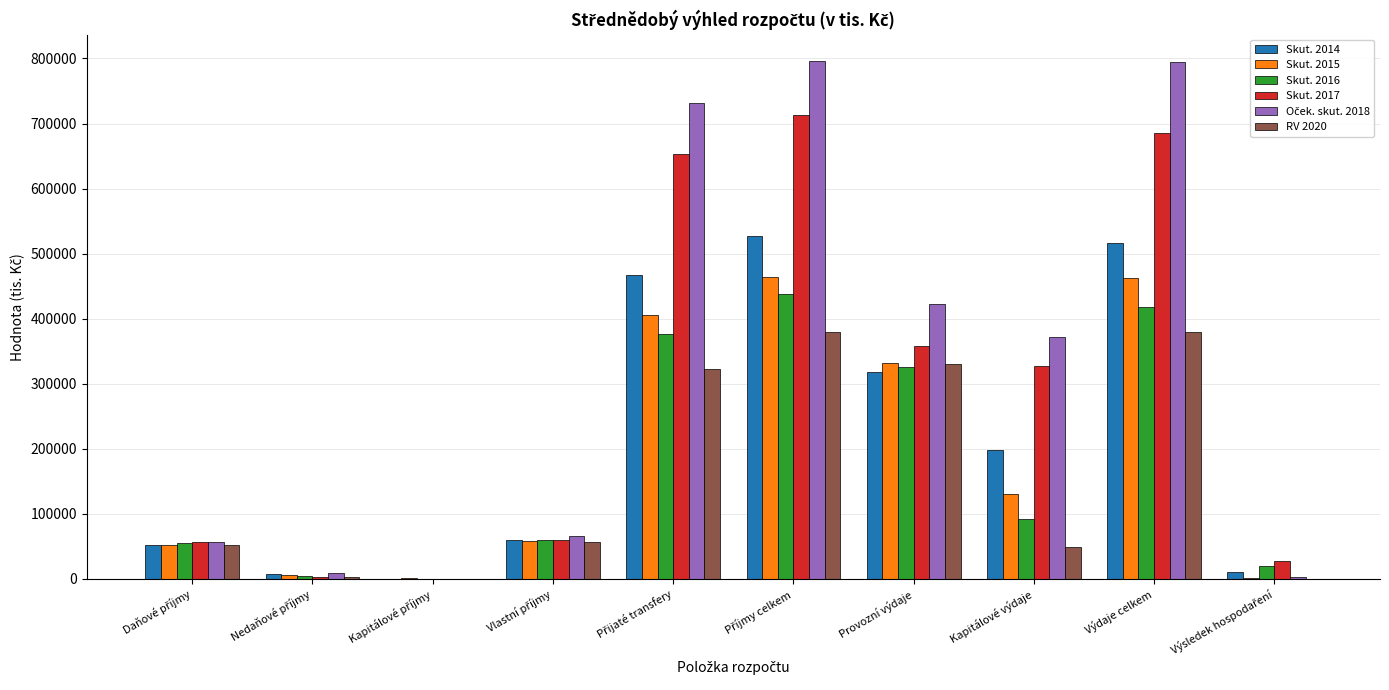

Is it true that Skut. 2015 equals 726832 at Výdaje celkem?

False